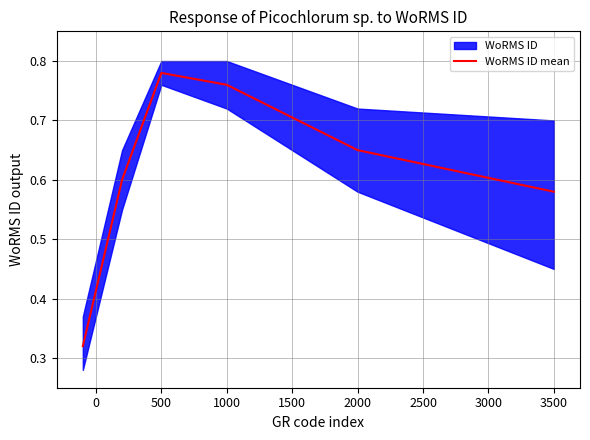

The value of WoRMS ID mean at 3500 is 0.3. True or false?

False